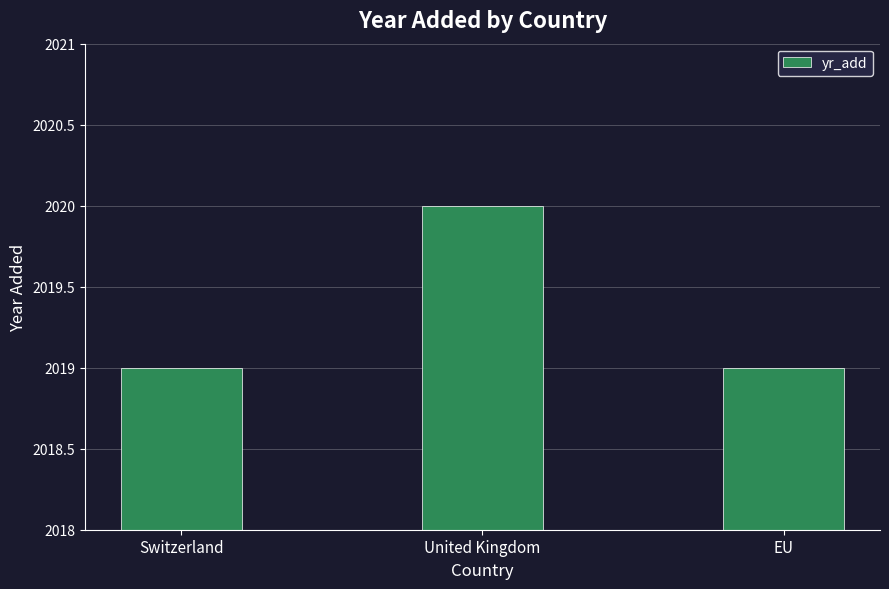

Which category has the highest value across all series?

United Kingdom